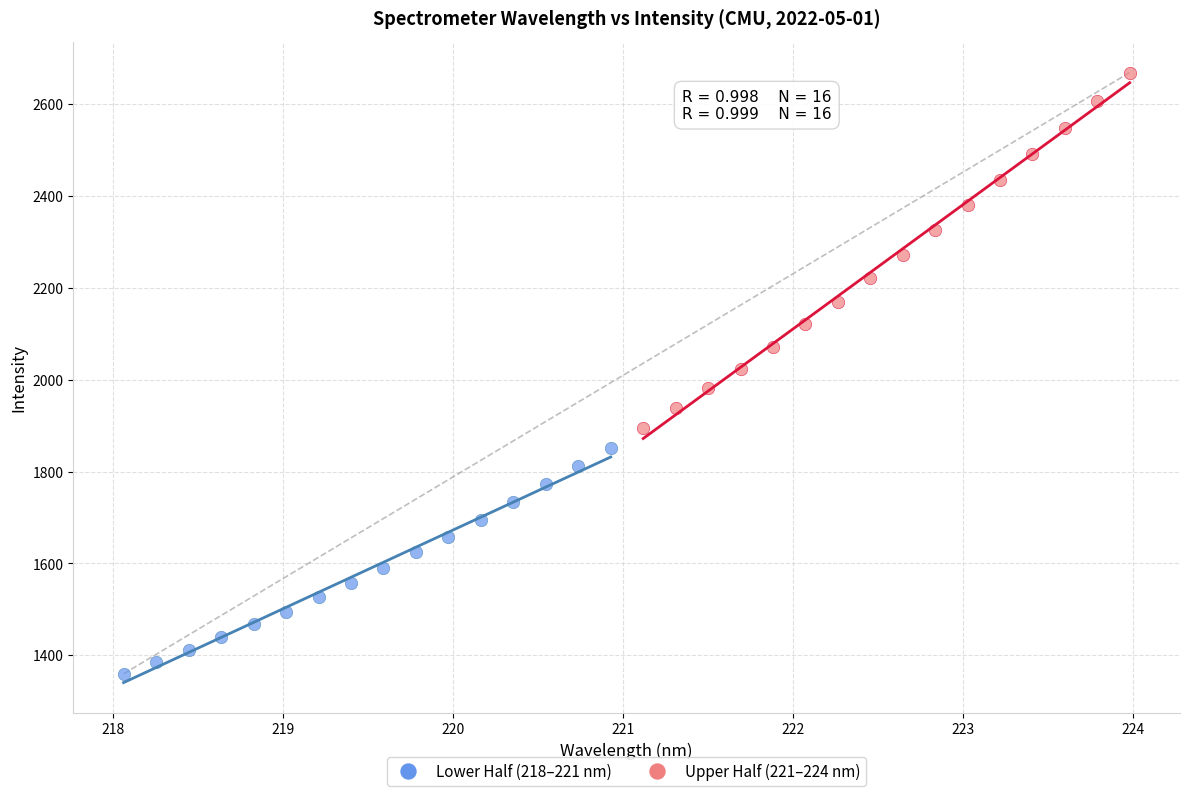

Which series has the largest Y range (max minus min)?

Upper Half (221–224 nm)